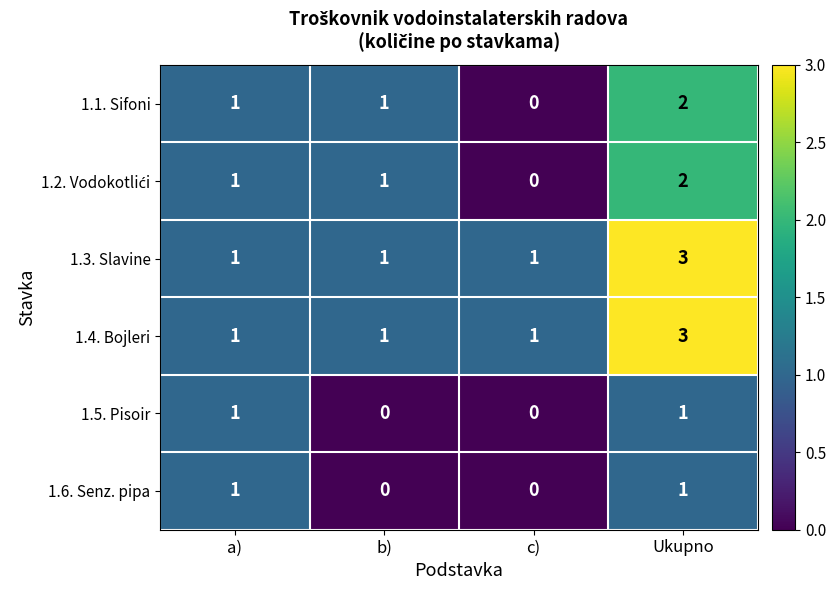

What is the greatest value displayed?

3